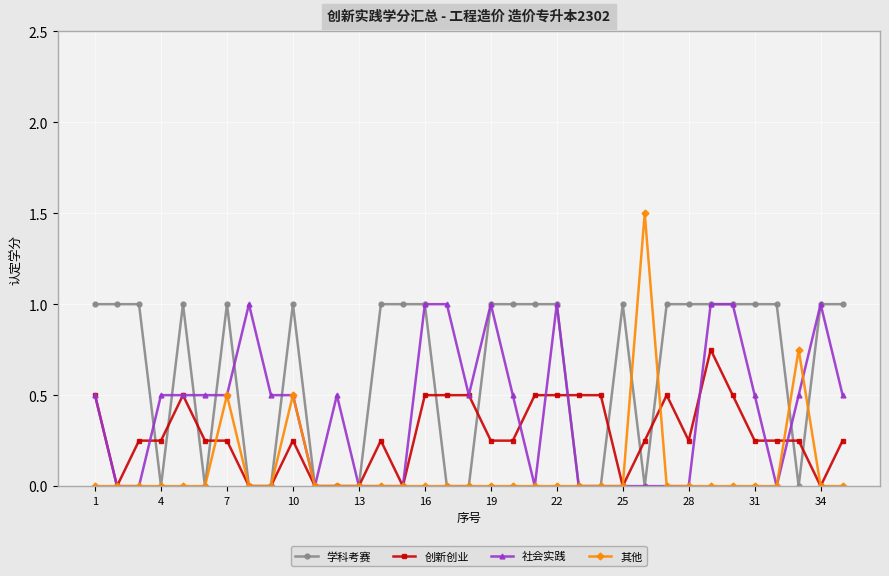

True or false: 其他 has more than 1 interior local peaks.

True